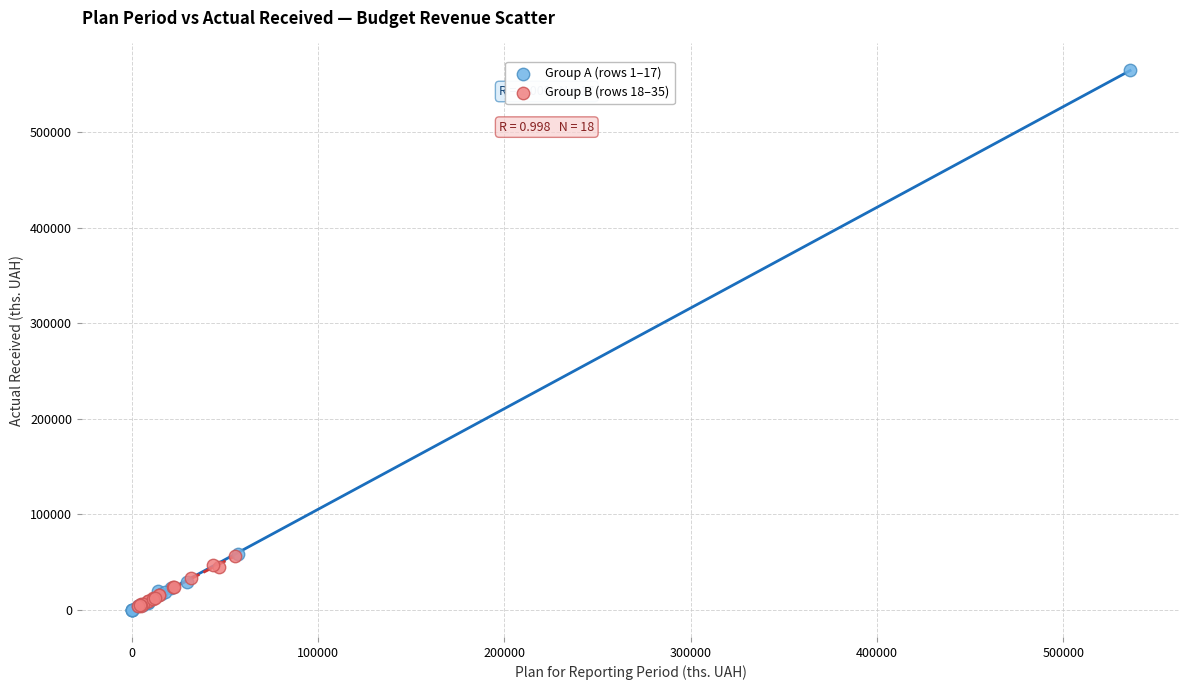

Which series has the largest Y range (max minus min)?

Group A (rows 1–17)